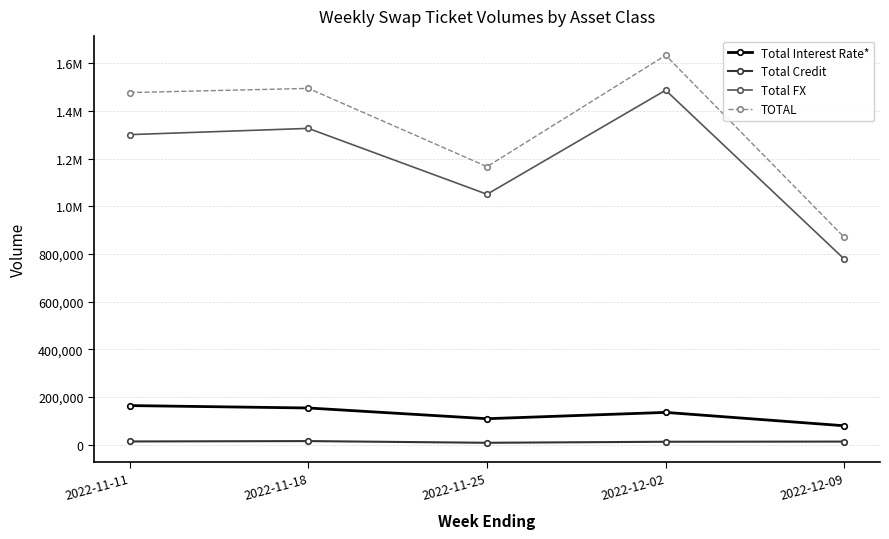

Is this an area chart (filled region under the line)?

No